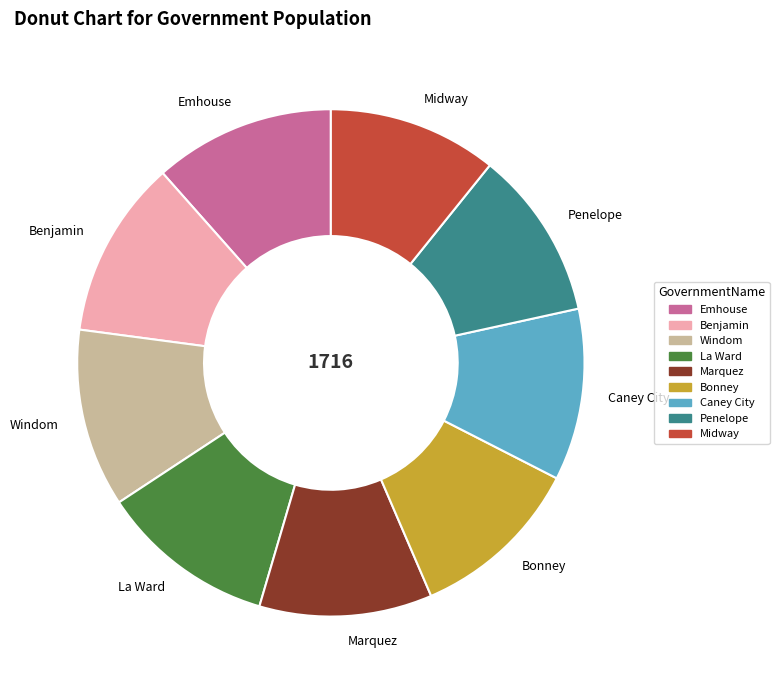

What is the ratio of the value at La Ward to the value at Bonney?

1.0